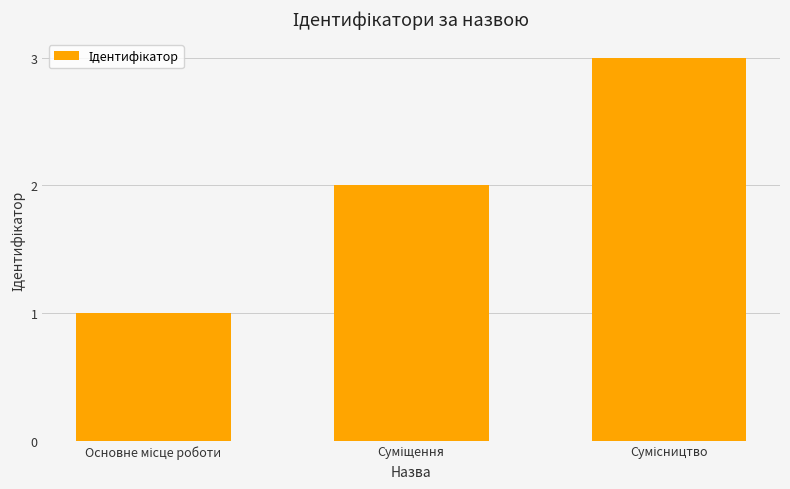

What is the value of the 2nd bar from the left?

2